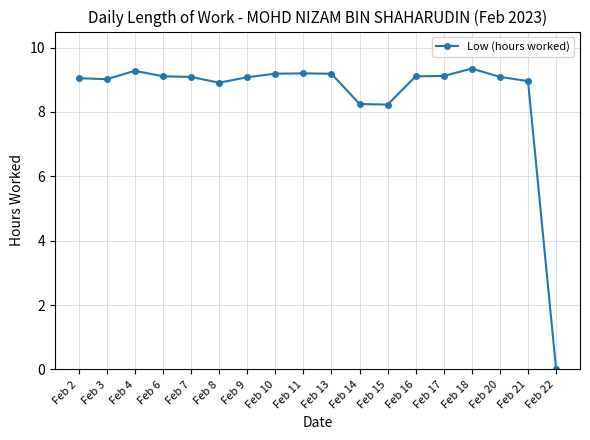

How many data points does each series have?

18